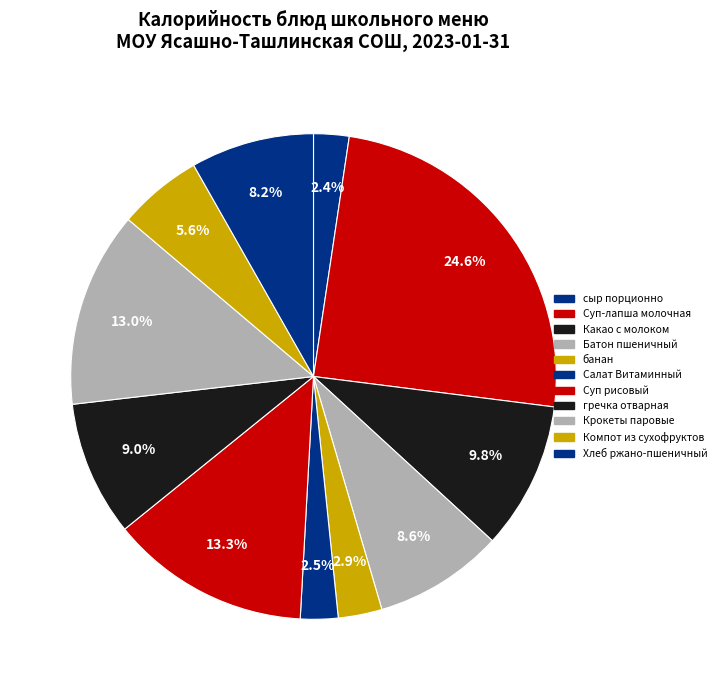

Do Салат Витаминный and банан together represent more than half of the pie?

No